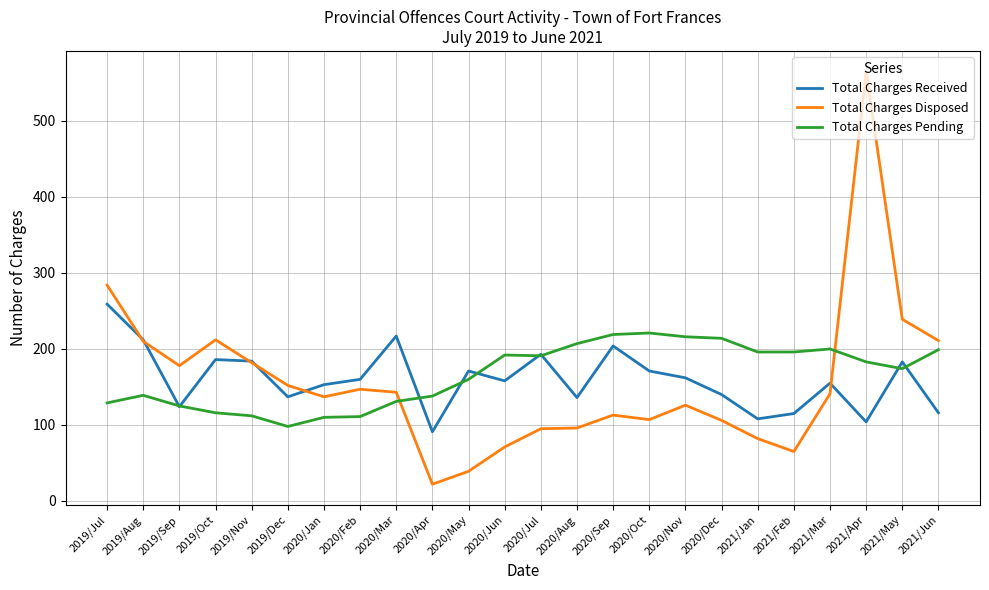

Which series ends up on top after the final intersection of Total Charges Received and Total Charges Disposed?

Total Charges Disposed